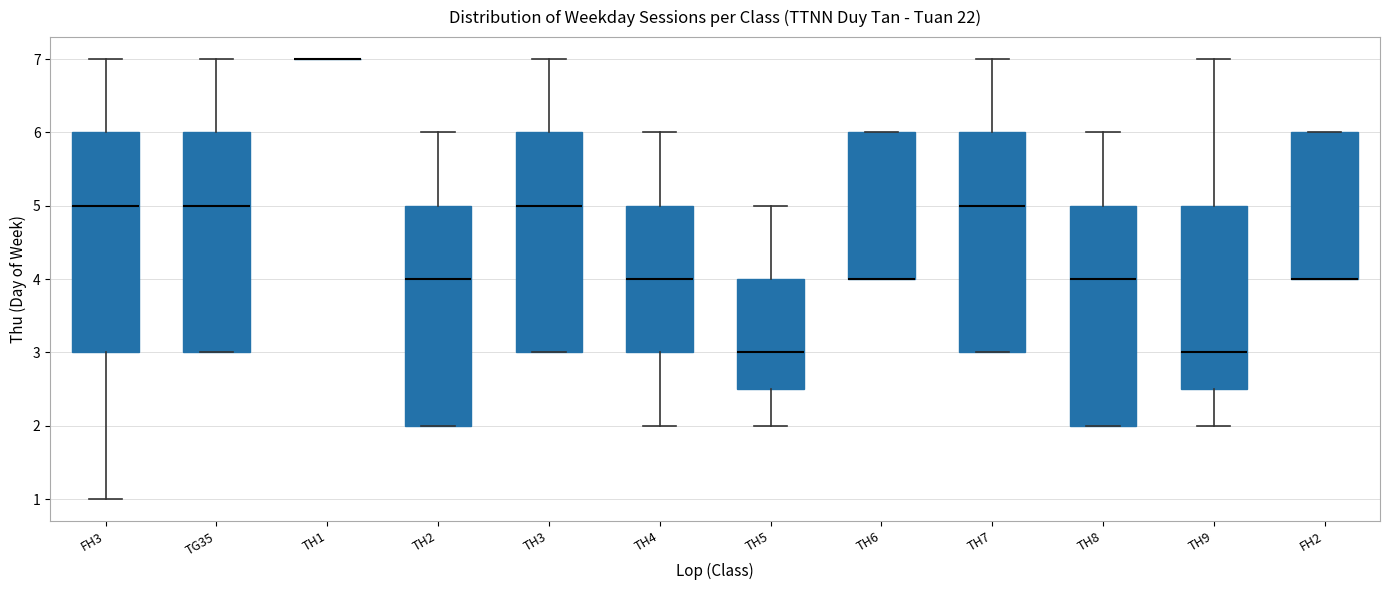

Reading left to right, transcribe this box plot: for each box, give where its median line is, the range the box spans, and where its two whiskers end, as read against the y-axis. The values are not printed on the chart, so give them approximately, as read against the axis.

FH3: median 5.0, box 3.0 to 6.0, whiskers 1.0 to 7.0
TG35: median 5.0, box 3.0 to 6.0, whiskers 3.0 to 7.0
TH1: box collapsed to a line at 7.0, whiskers 7.0 to 7.0
TH2: median 4.0, box 2.0 to 5.0, whiskers 2.0 to 6.0
TH3: median 5.0, box 3.0 to 6.0, whiskers 3.0 to 7.0
TH4: median 4.0, box 3.0 to 5.0, whiskers 2.0 to 6.0
TH5: median 3.0, box 2.5 to 4.0, whiskers 2.0 to 5.0
TH6: median 4.0 (drawn on the box's lower edge), box 4.0 to 6.0, whiskers 4.0 to 6.0
TH7: median 5.0, box 3.0 to 6.0, whiskers 3.0 to 7.0
TH8: median 4.0, box 2.0 to 5.0, whiskers 2.0 to 6.0
TH9: median 3.0, box 2.5 to 5.0, whiskers 2.0 to 7.0
FH2: median 4.0 (drawn on the box's lower edge), box 4.0 to 6.0, whiskers 4.0 to 6.0